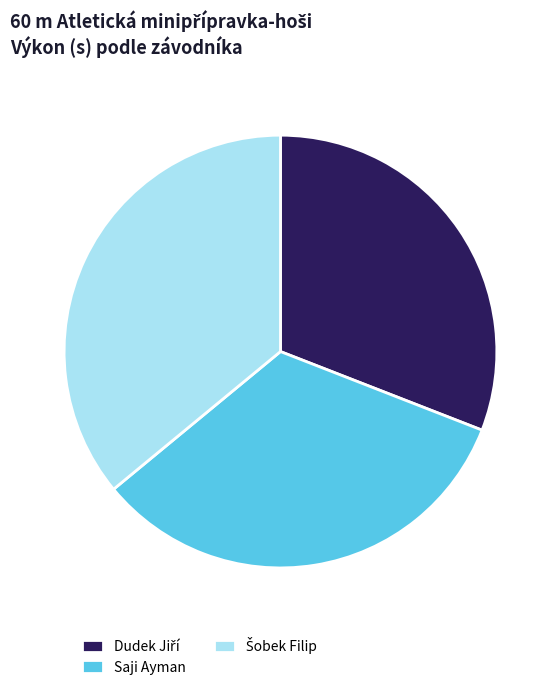

Does Saji Ayman account for over 50% of the chart?

No